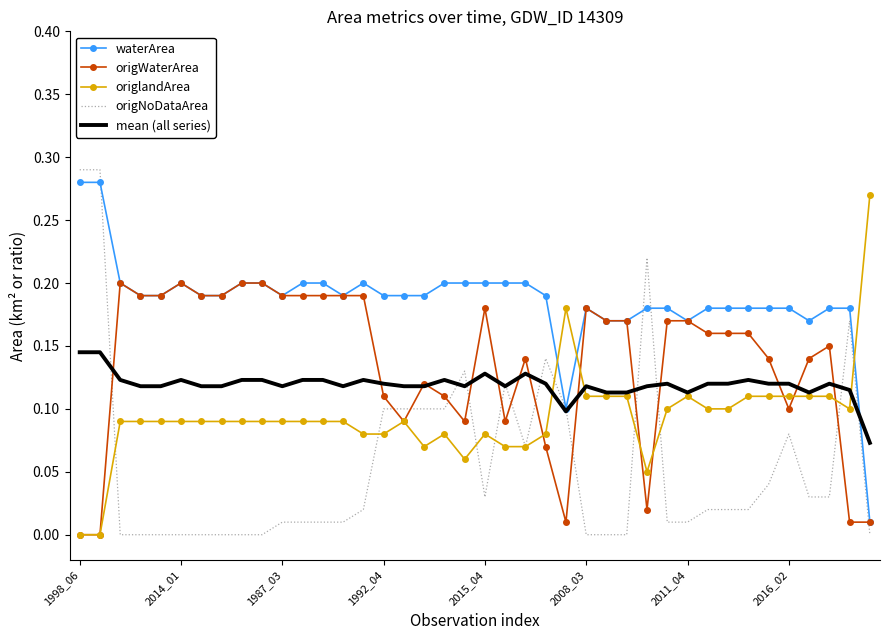

Which series has the largest total across all categories?

waterArea